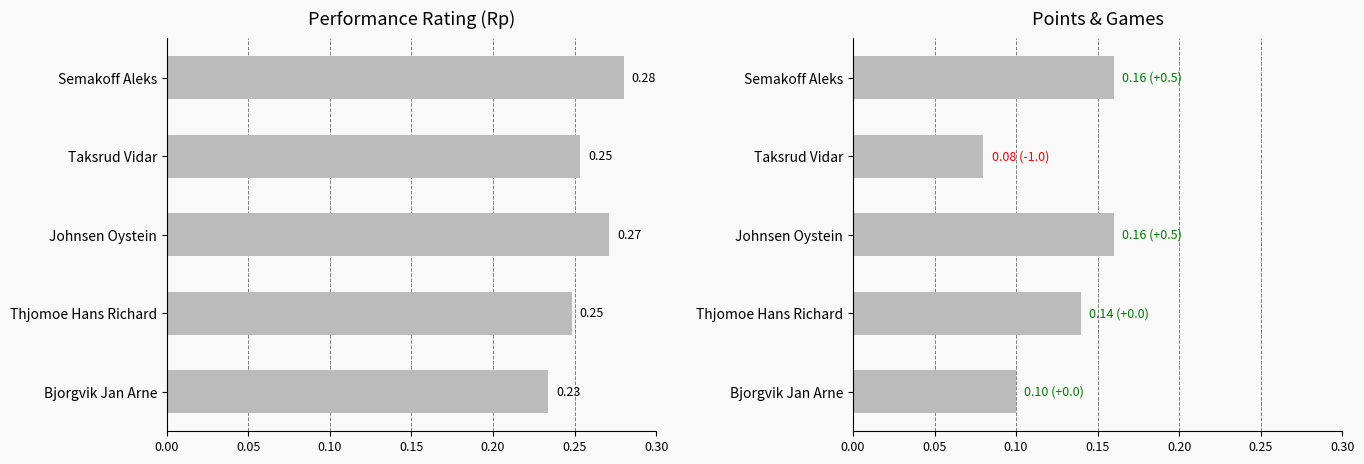

Rank the series by their average value, from lowest to highest.

Pts., Rp (Performance Rating)